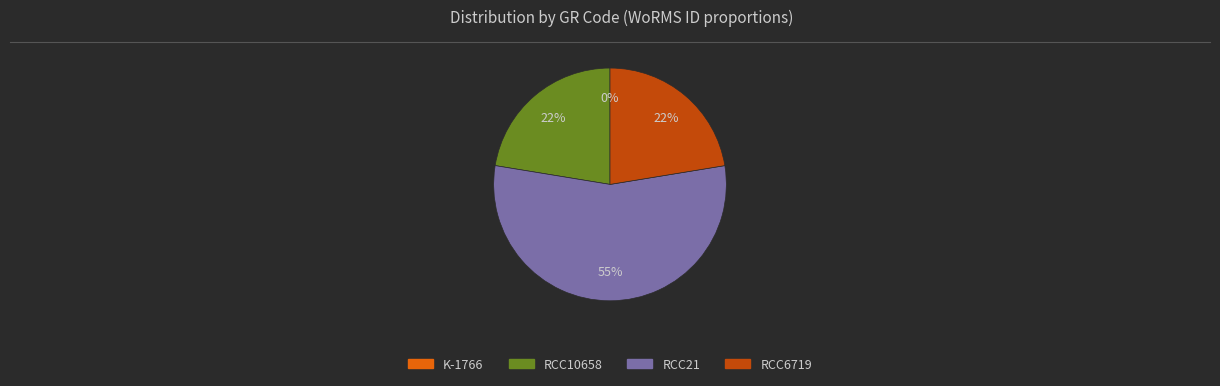

Which has a higher value, RCC21 or RCC10658?

RCC21